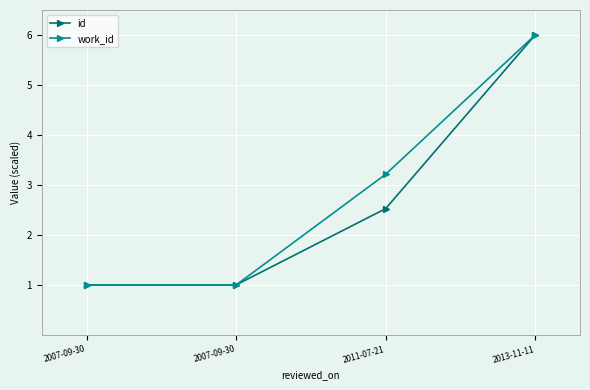

True or false: work_id has a value of 3.2 at 2011-07-21.

True